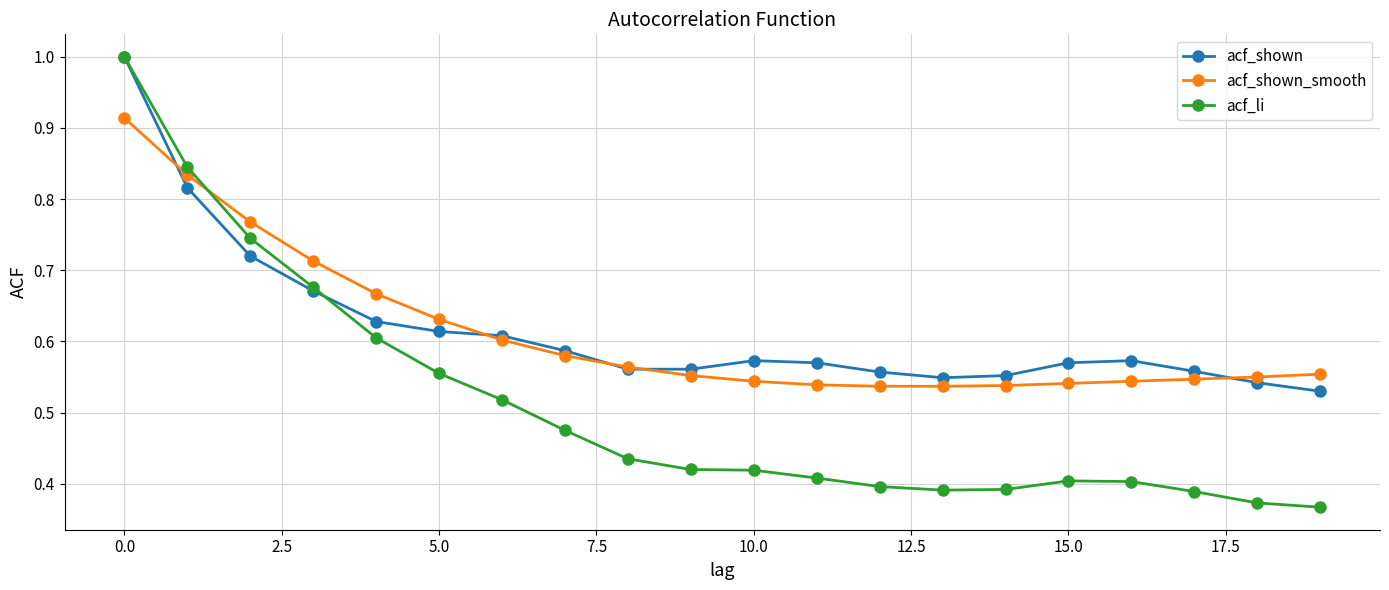

Which series has the widest spread of values?

acf_li